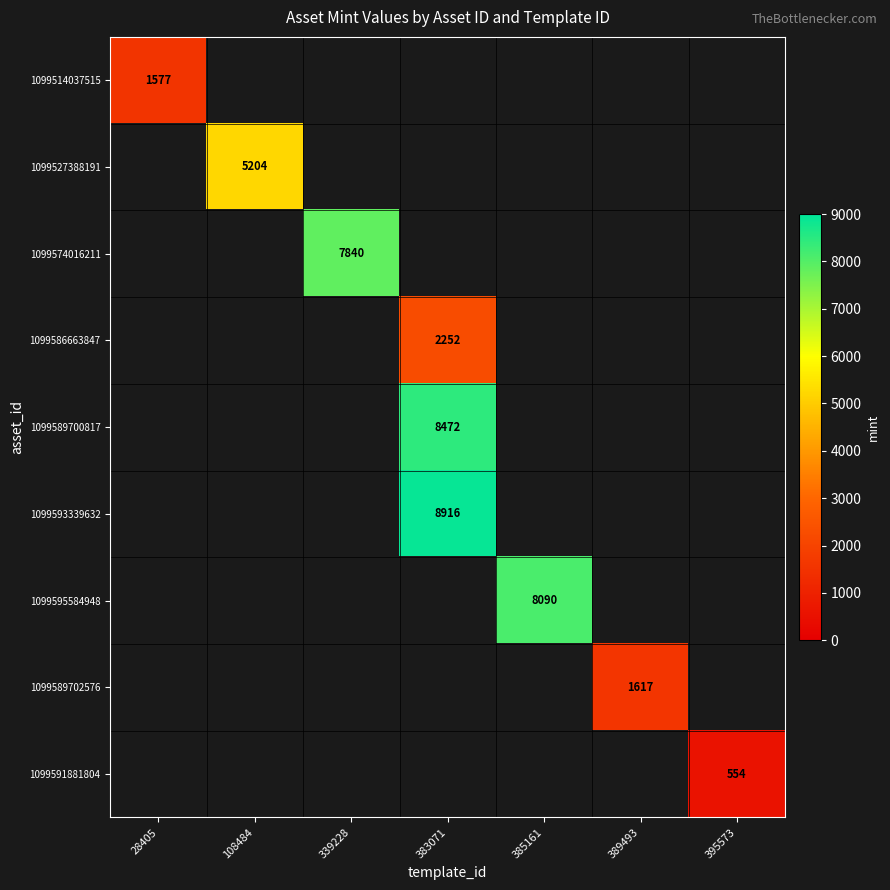

Is it true that 1099514037515 equals 2739 at 28405?

False